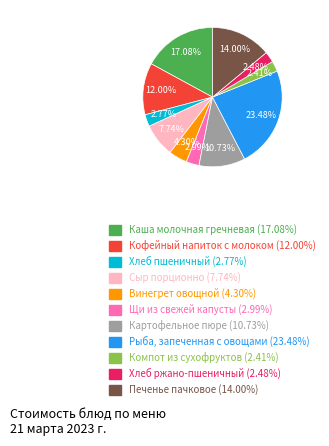

Is it true that Винегрет овощной is 4% of the pie?

True